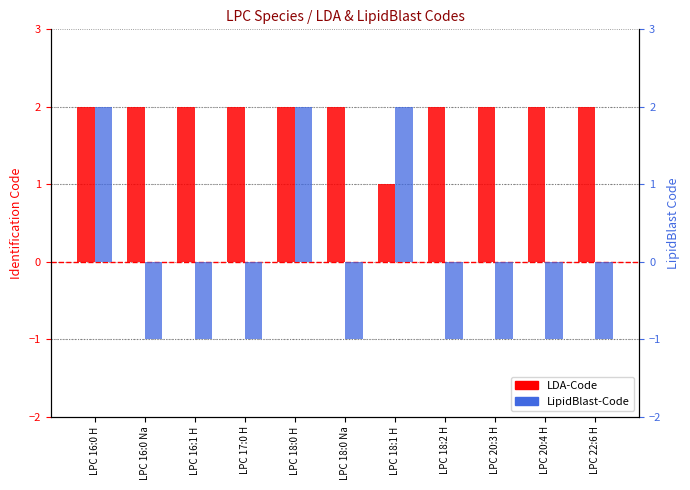

Is it true that LipidBlast-Code equals 3 at LPC 18:0 H?

False